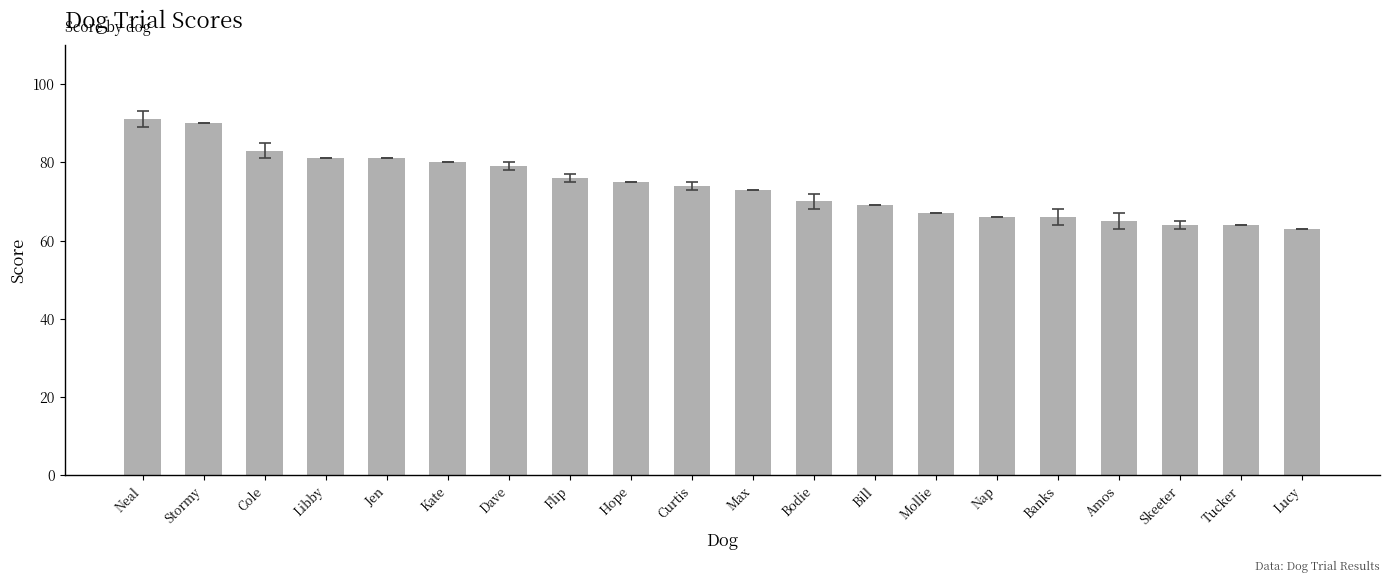

What is the label of the 18th bar from the right?

Cole